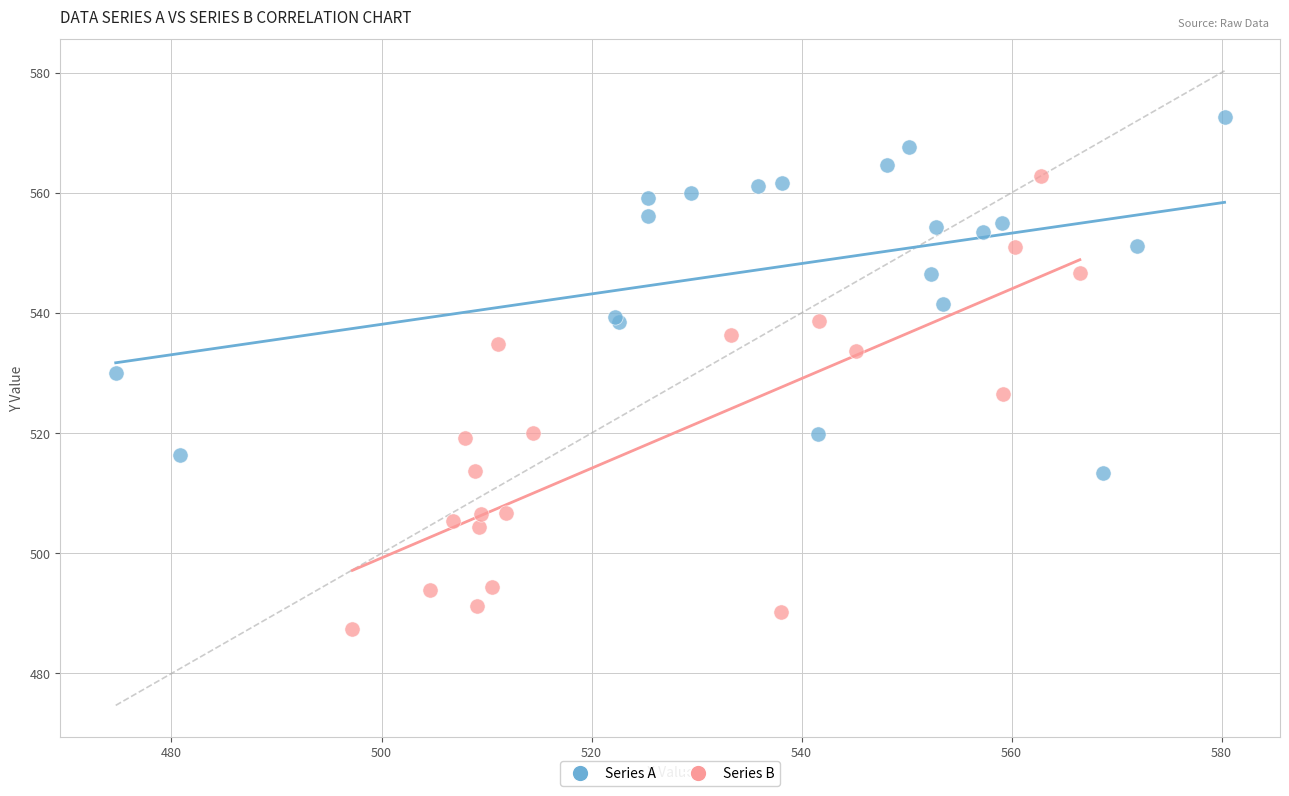

What are all the series names shown in the legend?

Series A, Series B